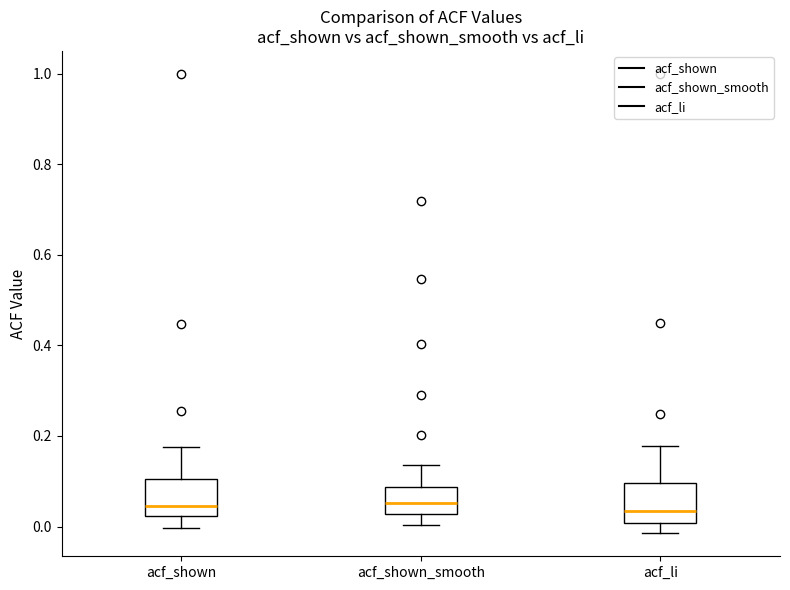

Reading left to right, read every box against the y-axis: the position of its median line, the range the box covers, and the ends of its whiskers. The values are not printed on the chart, so give them approximately, as read against the axis.

acf_shown: median 0.04, box 0.02 to 0.10, whiskers 0.00 to 0.18
acf_shown_smooth: median 0.06, box 0.02 to 0.08, whiskers 0.00 to 0.14
acf_li: median 0.04, box 0.00 to 0.10, whiskers -0.02 to 0.18